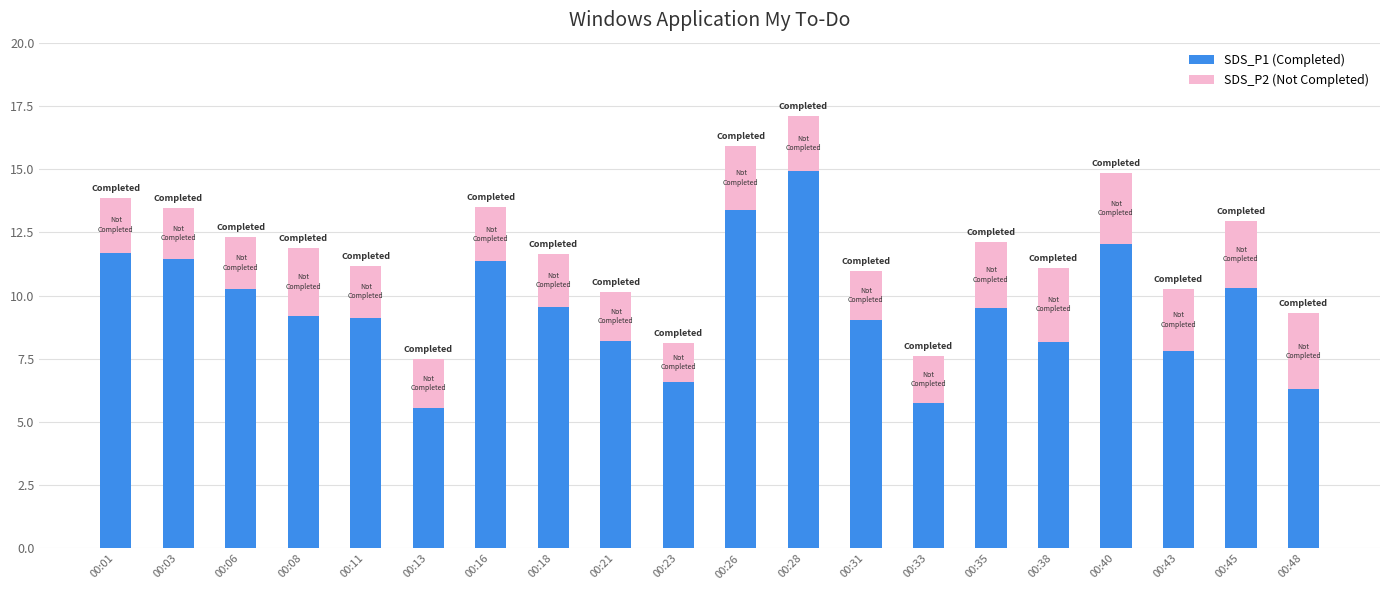

At which label does SDS_P1 (Completed) reach its peak?

00:28